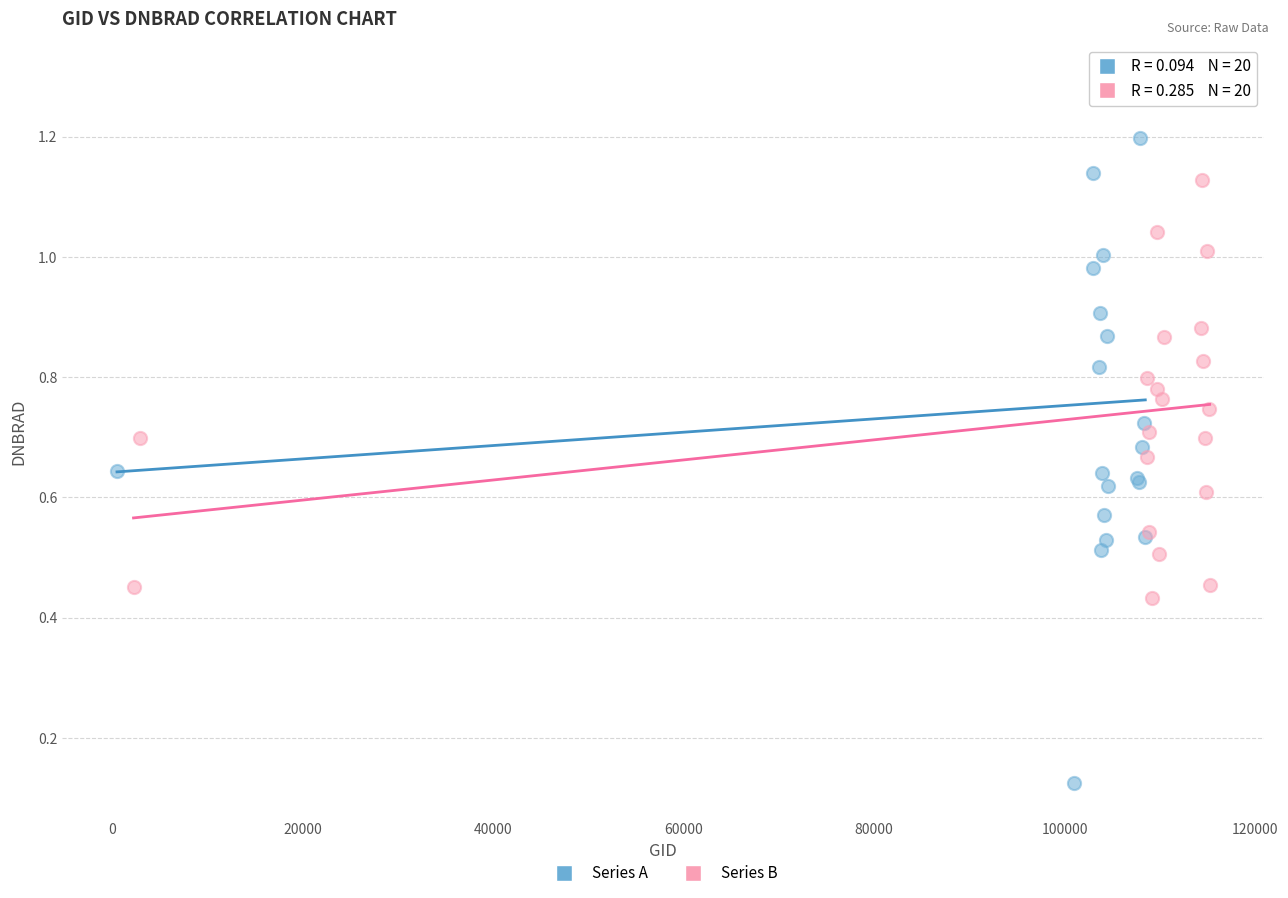

Which series reaches the maximum Y coordinate?

Series A